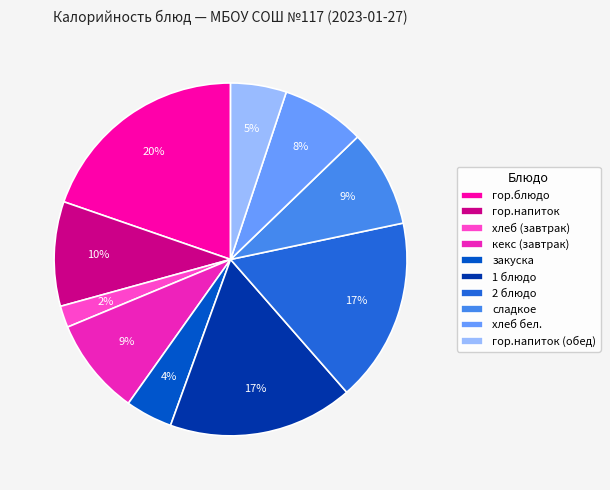

Which has a higher value, сладкое or гор.напиток (обед)?

сладкое